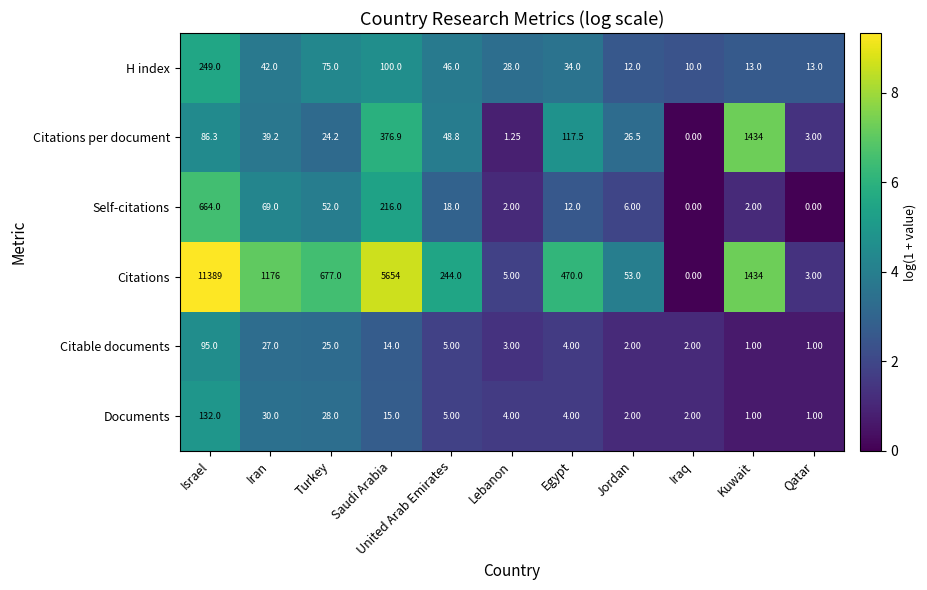

Which series has the largest total across all categories?

Citations